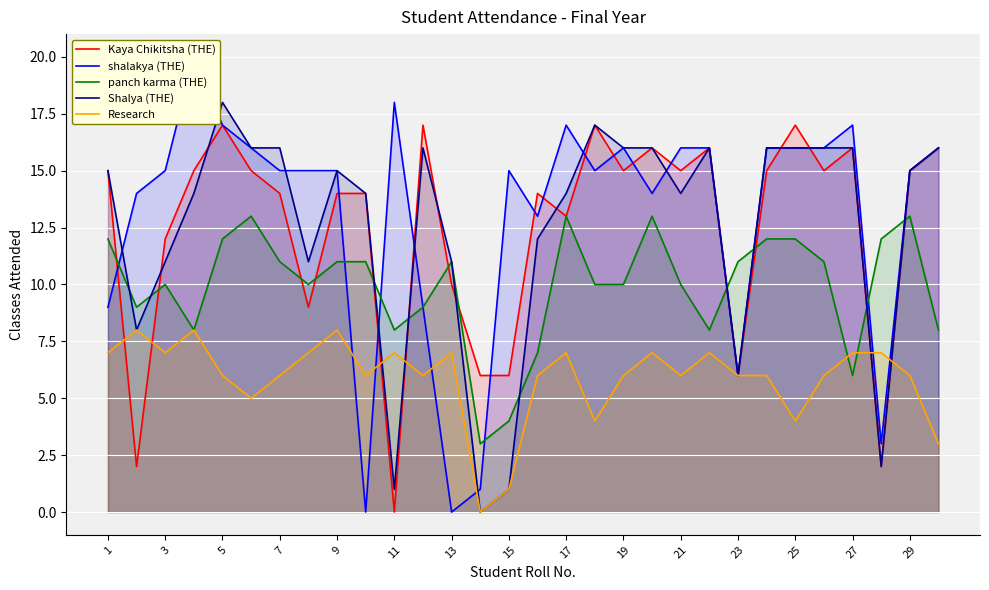

How many interior local valleys does the Kaya Chikitsha (THE) series have?

9